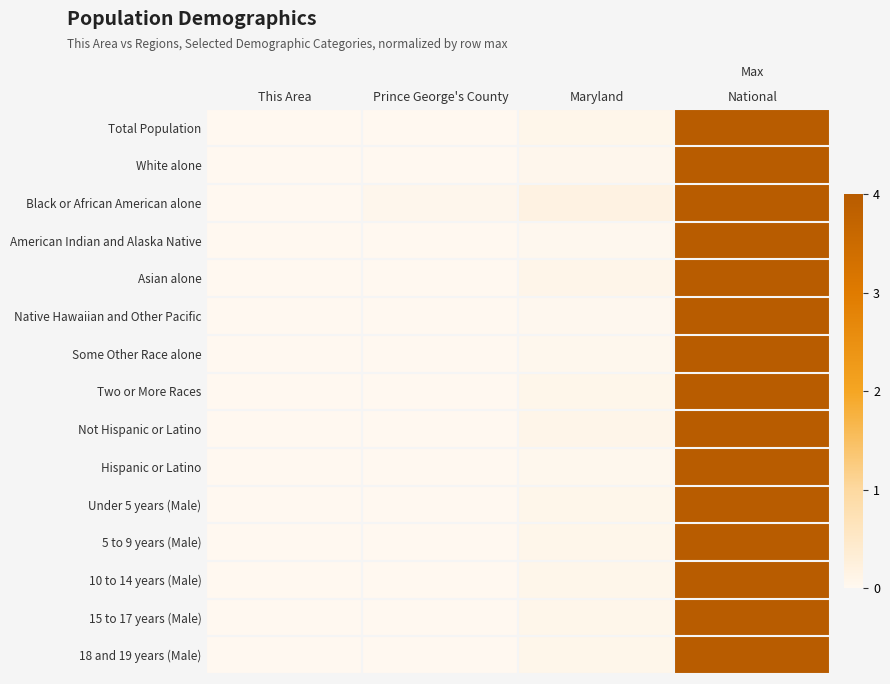

Reading right to left, transcribe all the data shown in this chart.

Total Population: National=4.0	Maryland=0.1	Prince George's County=0.0	This Area=0.0
White alone: National=4.0	Maryland=0.1	Prince George's County=0.0	This Area=0.0
Black or African American alone: National=4.0	Maryland=0.2	Prince George's County=0.1	This Area=0.0
American Indian and Alaska Native: National=4.0	Maryland=0.0	Prince George's County=0.0	This Area=0.0
Asian alone: National=4.0	Maryland=0.1	Prince George's County=0.0	This Area=0.0
Native Hawaiian and Other Pacific: National=4.0	Maryland=0.0	Prince George's County=0.0	This Area=0.0
Some Other Race alone: National=4.0	Maryland=0.0	Prince George's County=0.0	This Area=0.0
Two or More Races: National=4.0	Maryland=0.1	Prince George's County=0.0	This Area=0.0
Not Hispanic or Latino: National=4.0	Maryland=0.1	Prince George's County=0.0	This Area=0.0
Hispanic or Latino: National=4.0	Maryland=0.0	Prince George's County=0.0	This Area=0.0
Under 5 years (Male): National=4.0	Maryland=0.1	Prince George's County=0.0	This Area=0.0
5 to 9 years (Male): National=4.0	Maryland=0.1	Prince George's County=0.0	This Area=0.0
10 to 14 years (Male): National=4.0	Maryland=0.1	Prince George's County=0.0	This Area=0.0
15 to 17 years (Male): National=4.0	Maryland=0.1	Prince George's County=0.0	This Area=0.0
18 and 19 years (Male): National=4.0	Maryland=0.1	Prince George's County=0.0	This Area=0.0